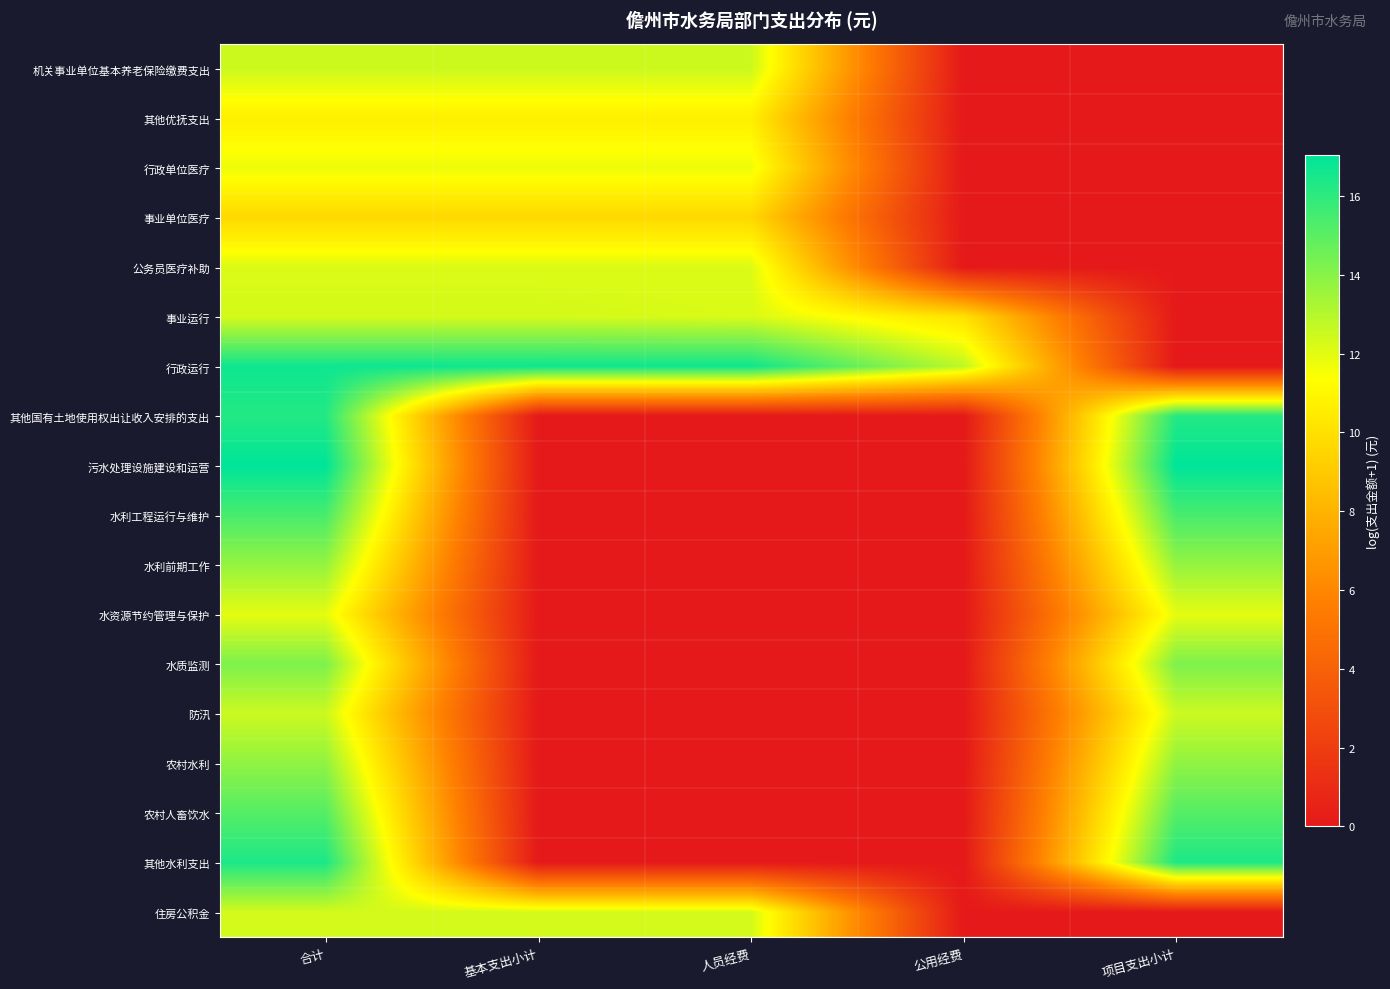

What is the total value across all series at 人员经费?

97.9